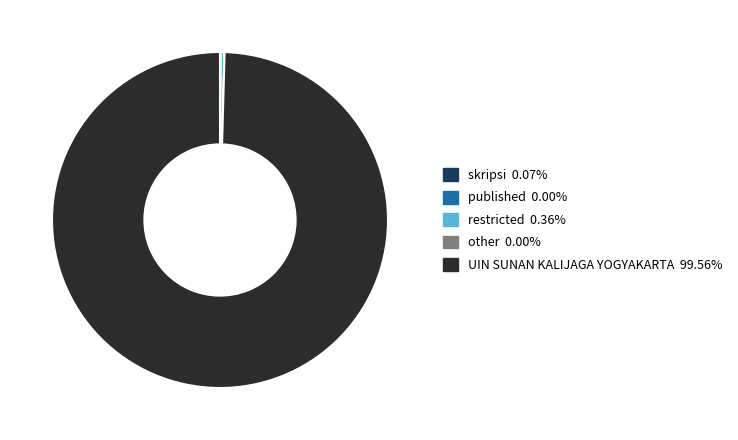

Is there any slice that represents more than half of the pie?

Yes